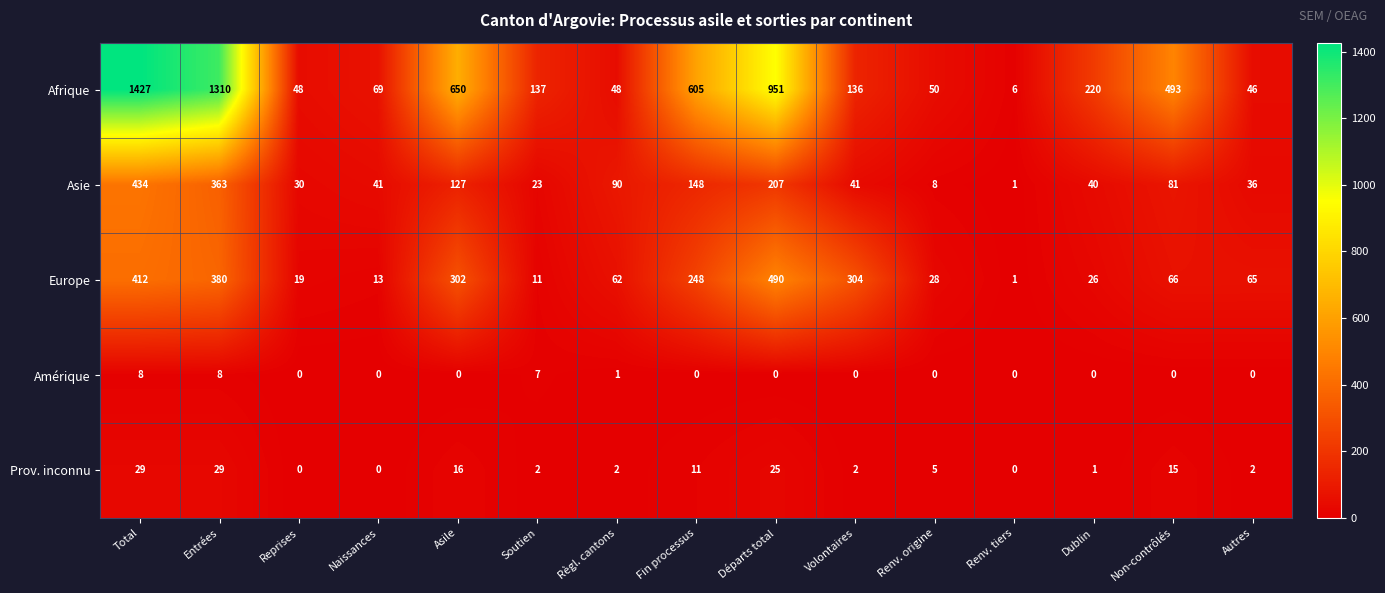

How many data points does each series have?

15